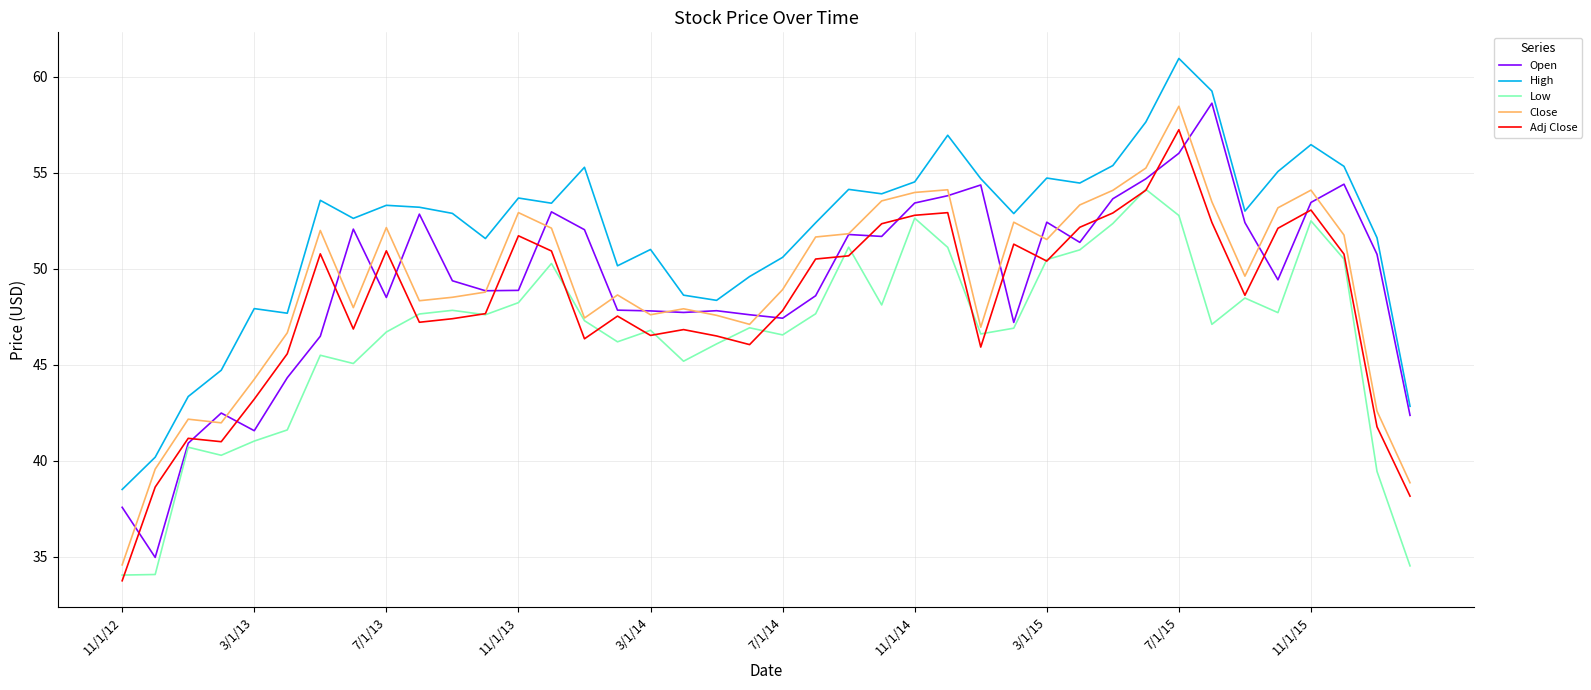

Which series has the widest spread of values?

Close